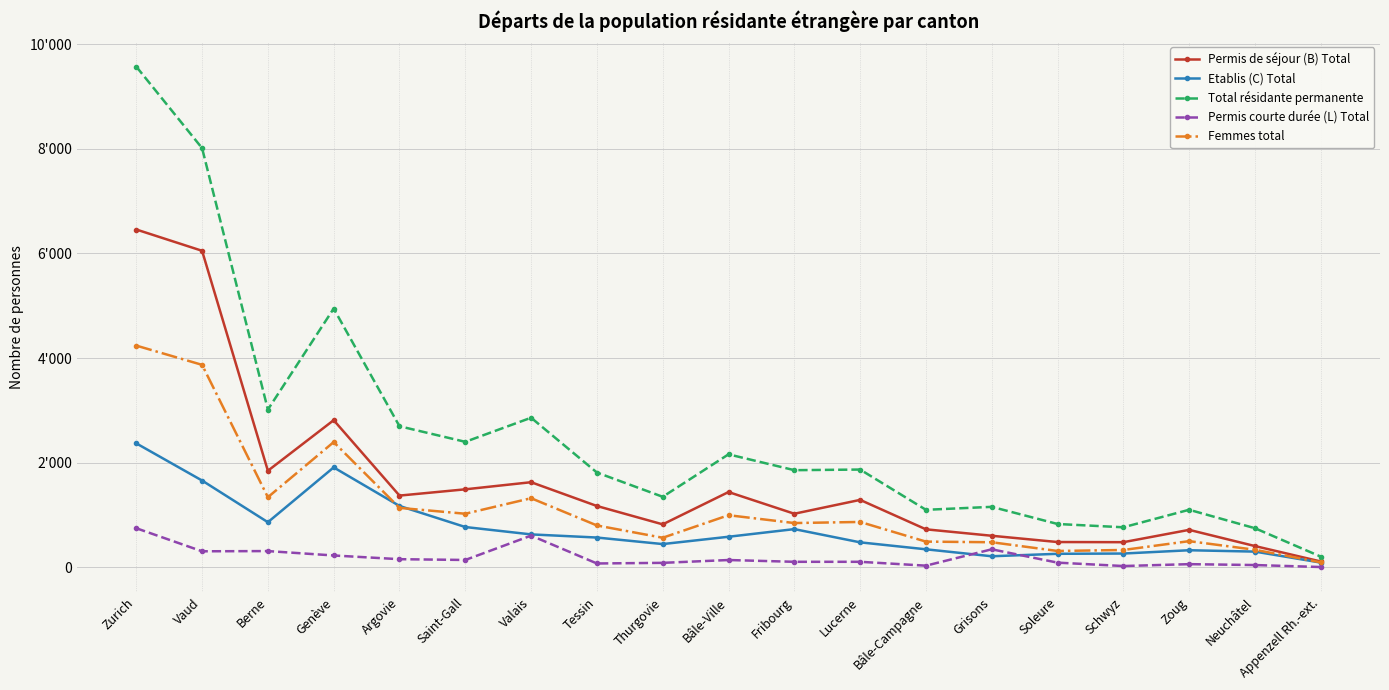

True or false: Total résidante permanente and Femmes total cross at least once.

False